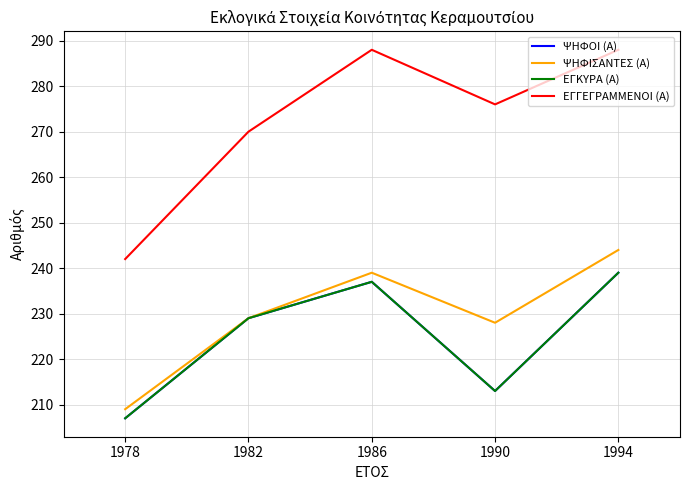

Is this an area chart (filled region under the line)?

No